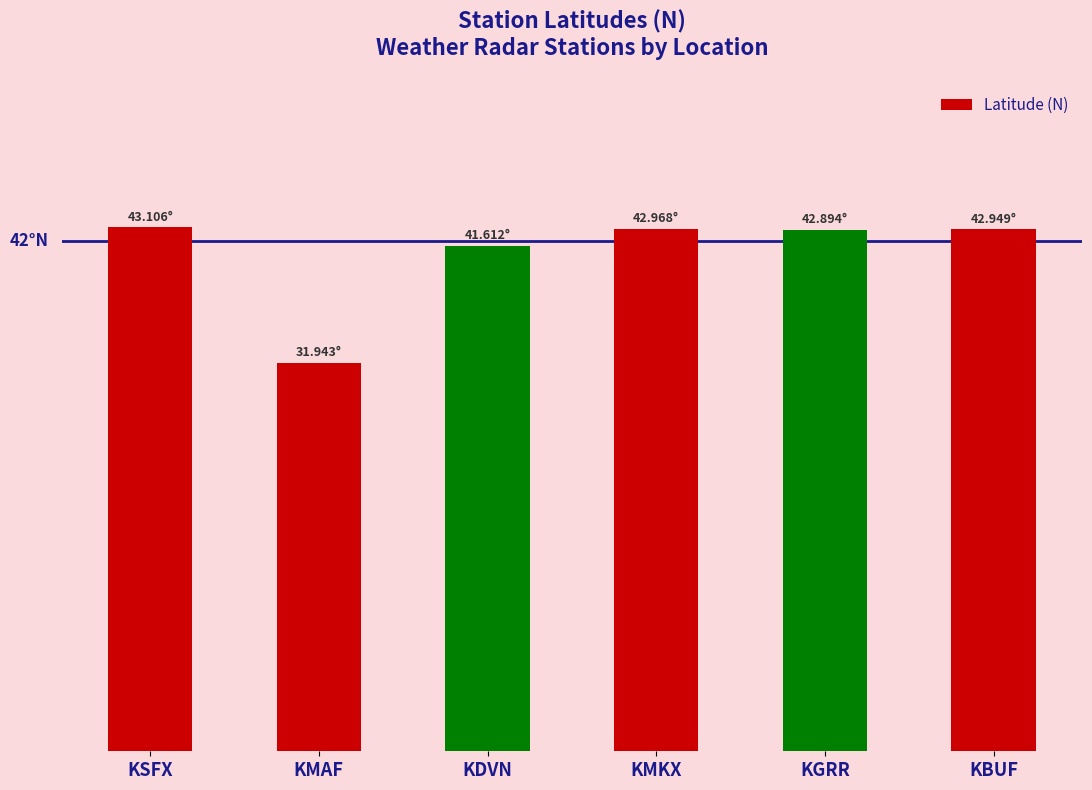

Which category has the lowest value across all series?

KMAF